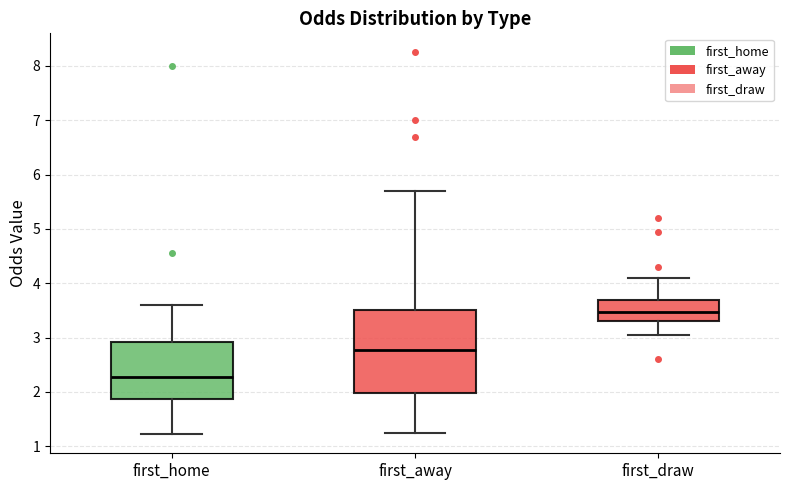

Reading left to right, read every box against the y-axis: the position of its median line, the range the box covers, and the ends of its whiskers. The values are not printed on the chart, so give them approximately, as read against the axis.

first_home: median 2.3, box 1.9 to 2.9, whiskers 1.2 to 3.6
first_away: median 2.8, box 2.0 to 3.5, whiskers 1.2 to 5.7
first_draw: median 3.5, box 3.3 to 3.7, whiskers 3.1 to 4.1